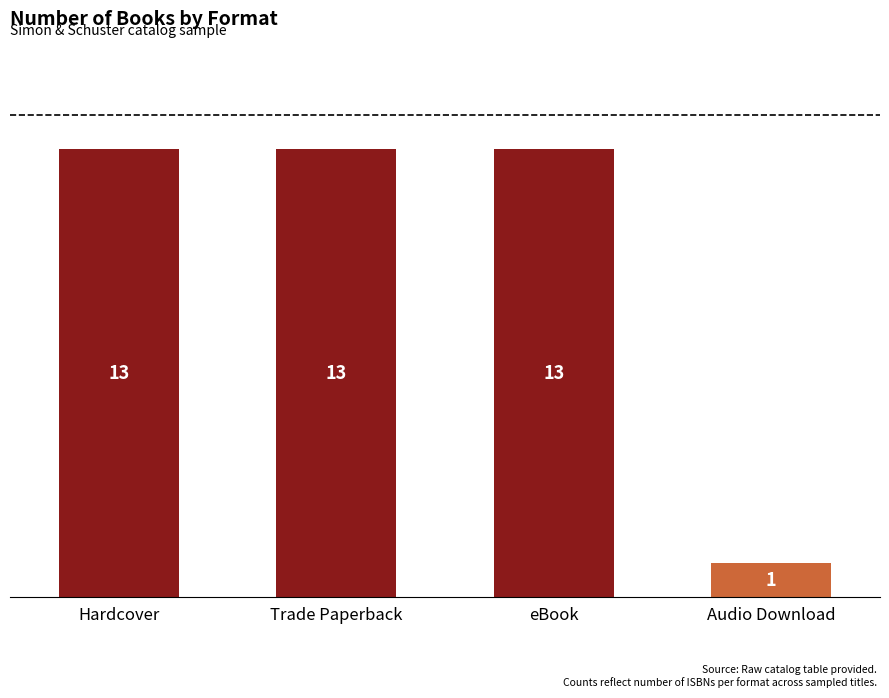

Is it true that the value at Hardcover is 3?

False